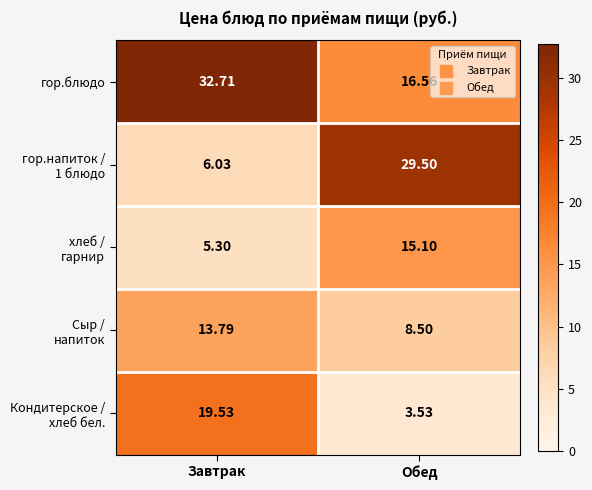

Which label corresponds to the largest value in the chart?

Завтрак